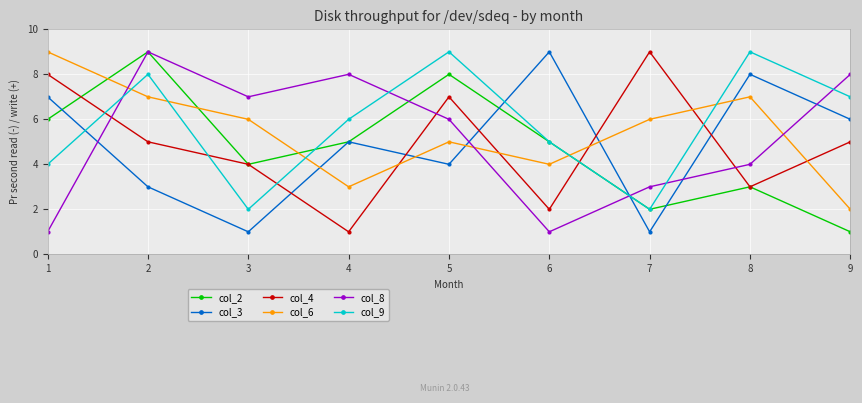

What is the maximum value shown in the chart?

9